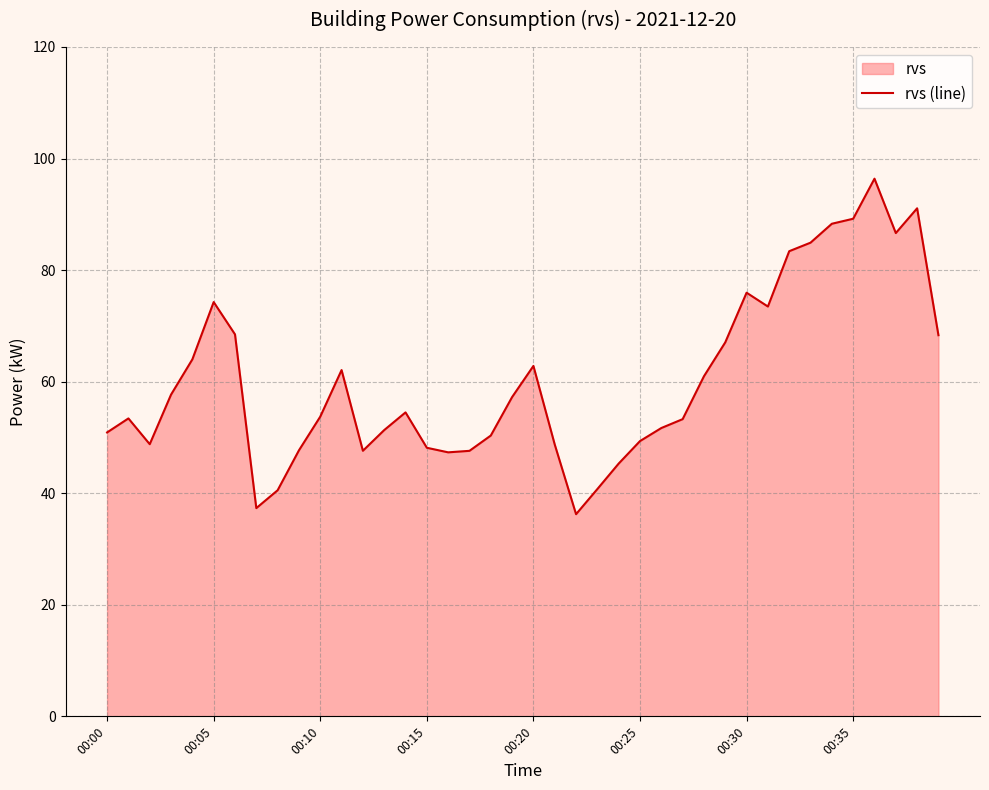

Reading left to right, transcribe all the data shown in this chart.

50.9	53.4	48.8	57.7	64.0	74.3	68.5	37.3	40.5	47.7	53.7	62.1	47.6	51.3	54.5	48.1	47.3	47.6	50.3	57.2	62.8	48.7	36.2	40.8	45.3	49.4	51.7	53.3	61.0	67.0	76.0	73.5	83.4	84.9	88.3	89.2	96.4	86.6	91.1	68.3